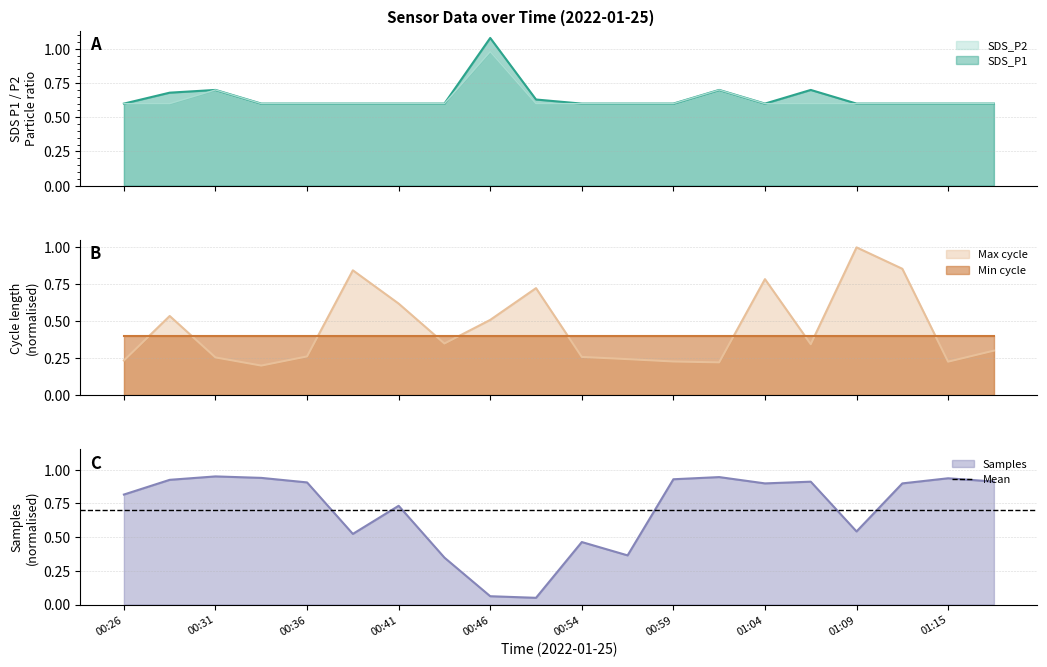

What is the label of the 20th point from the right?

00:26